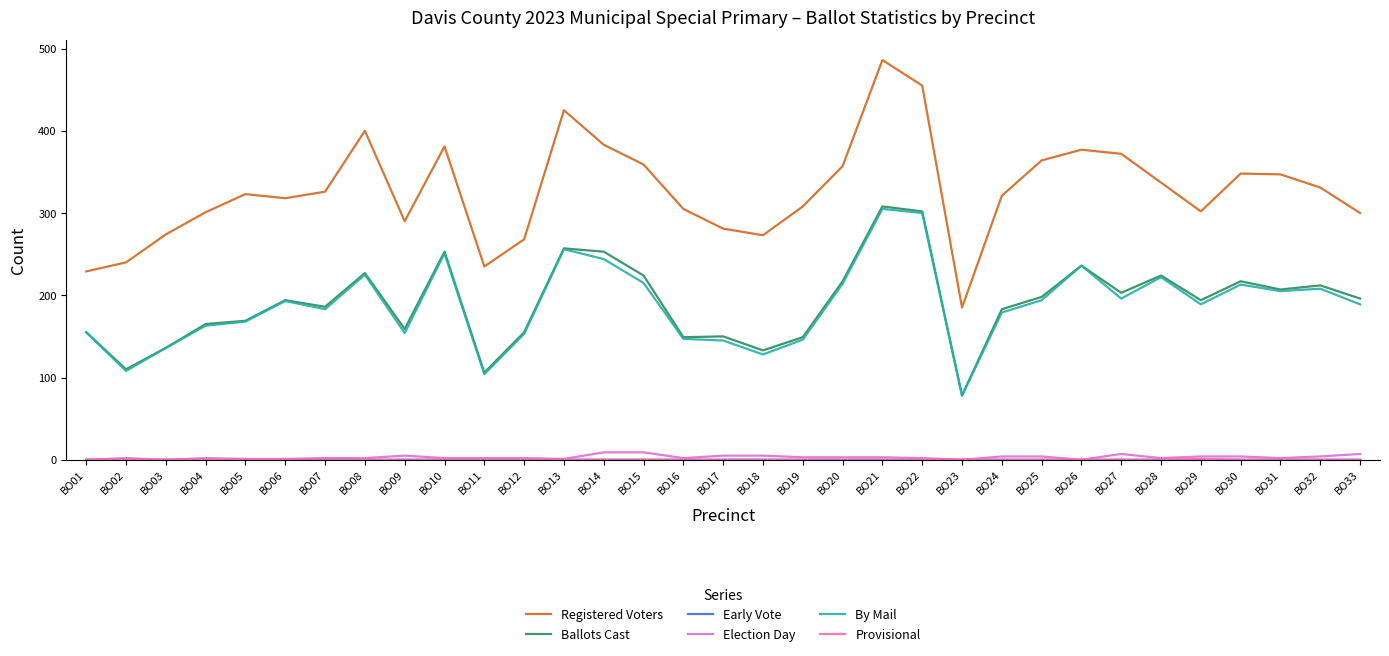

True or false: By Mail and Election Day intersect in this chart.

False